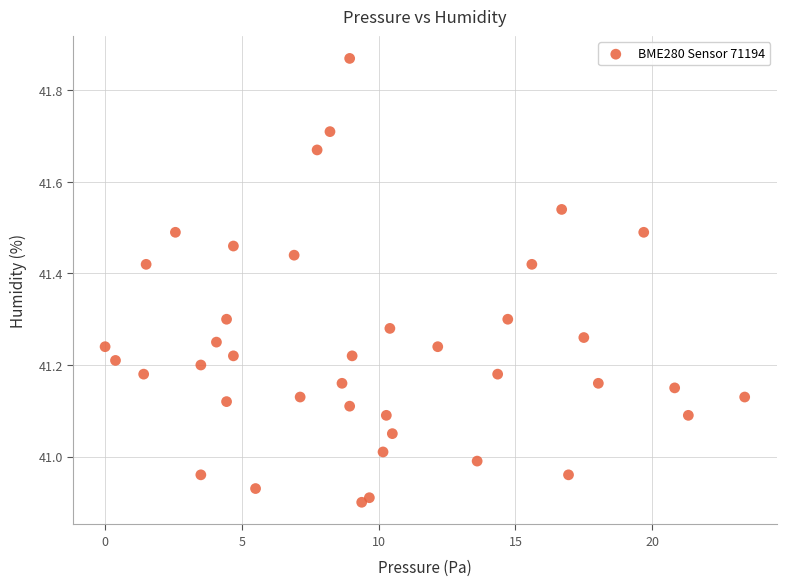

What is the range of X values (max minus min)?

23.4